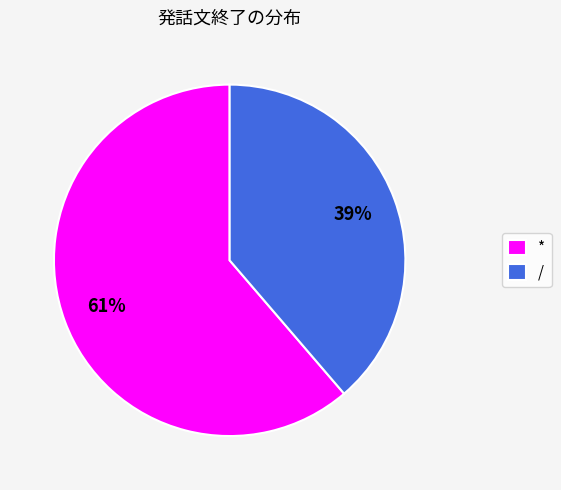

To the nearest percent, what portion does * represent?

61%